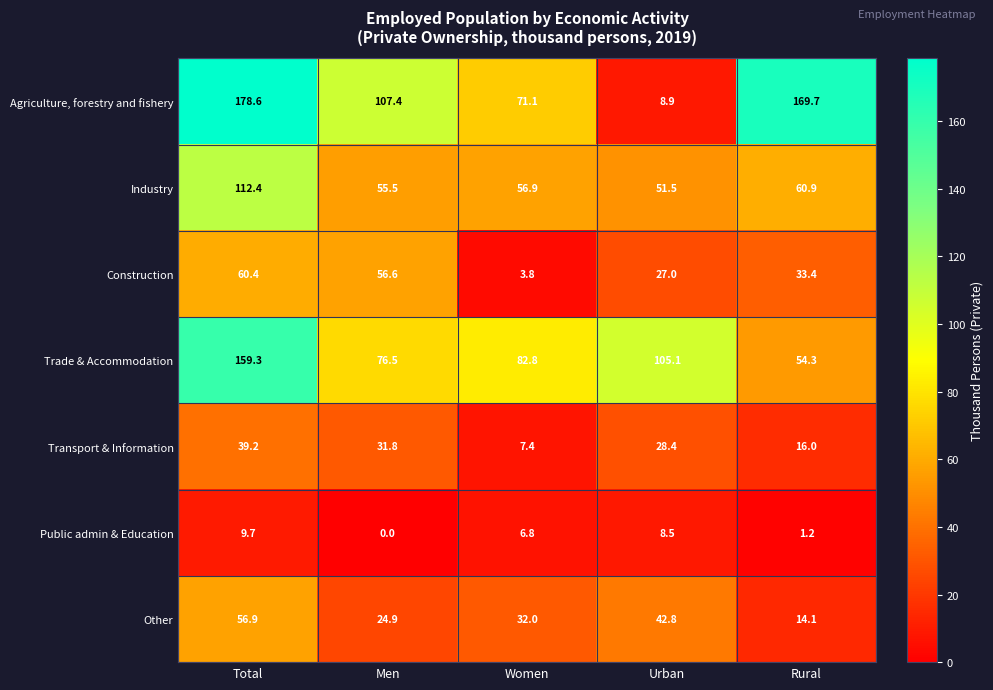

Where does the Agriculture, forestry and fishery series first go above 107?

Total